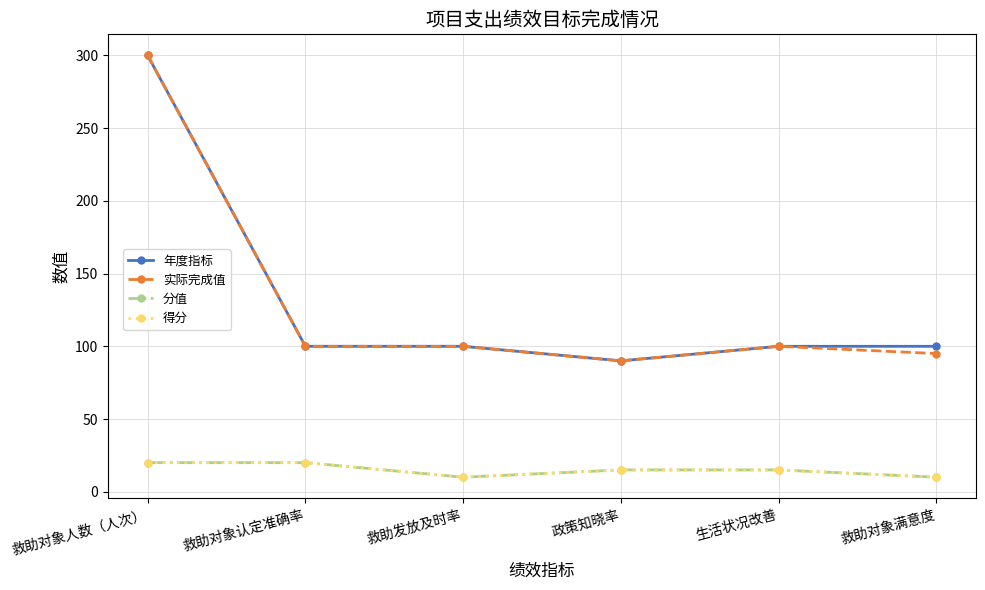

What is the value of the 分值 point at the 3rd from the left?

10